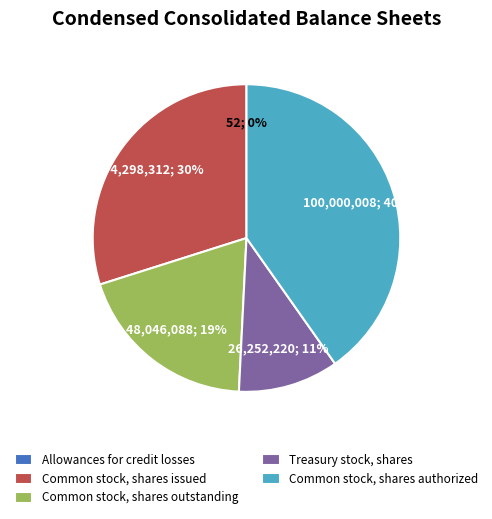

Is there a majority slice in this chart?

No